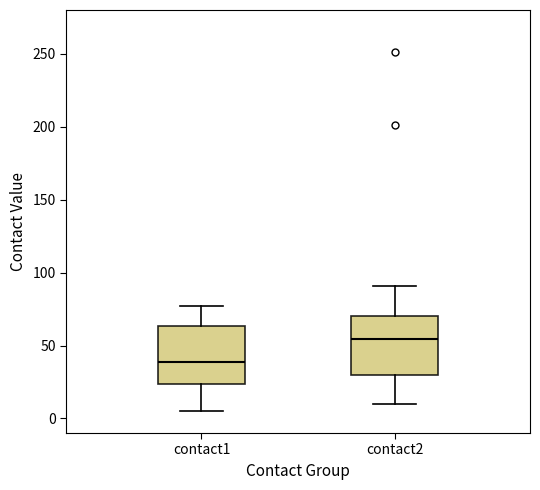

Reading left to right, read every box against the y-axis: the position of its median line, the range the box covers, and the ends of its whiskers. The values are not printed on the chart, so give them approximately, as read against the axis.

contact1: median 40, box 25 to 65, whiskers 5 to 75
contact2: median 55, box 30 to 70, whiskers 10 to 90